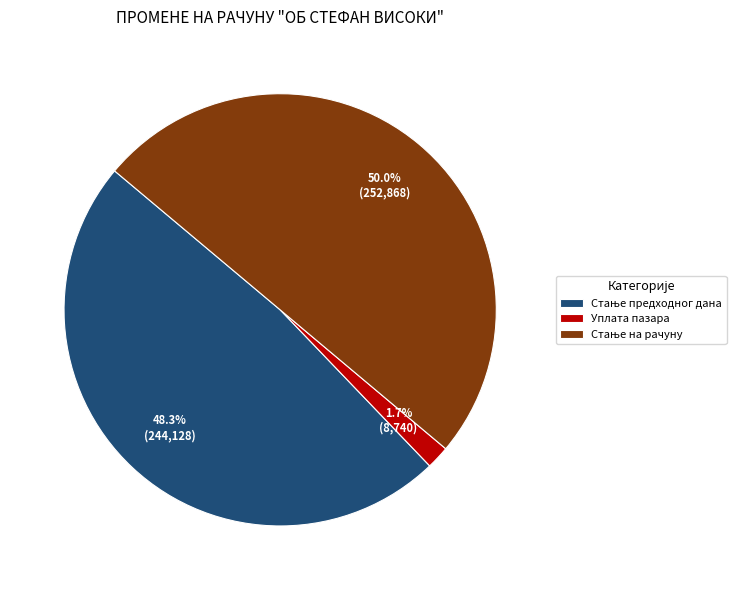

Which category has the smallest portion of the pie?

Уплата пазара